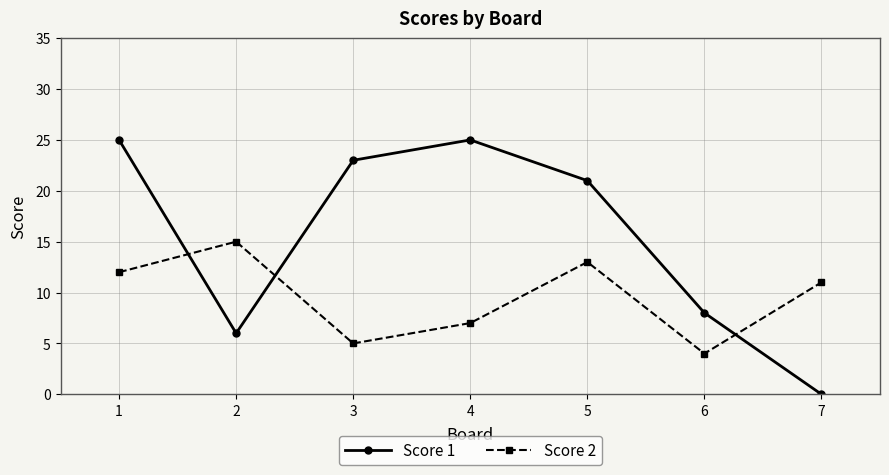

Reading left to right, transcribe all the data shown in this chart.

Score 1: 1=25	2=6	3=23	4=25	5=21	6=8	7=0
Score 2: 1=12	2=15	3=5	4=7	5=13	6=4	7=11